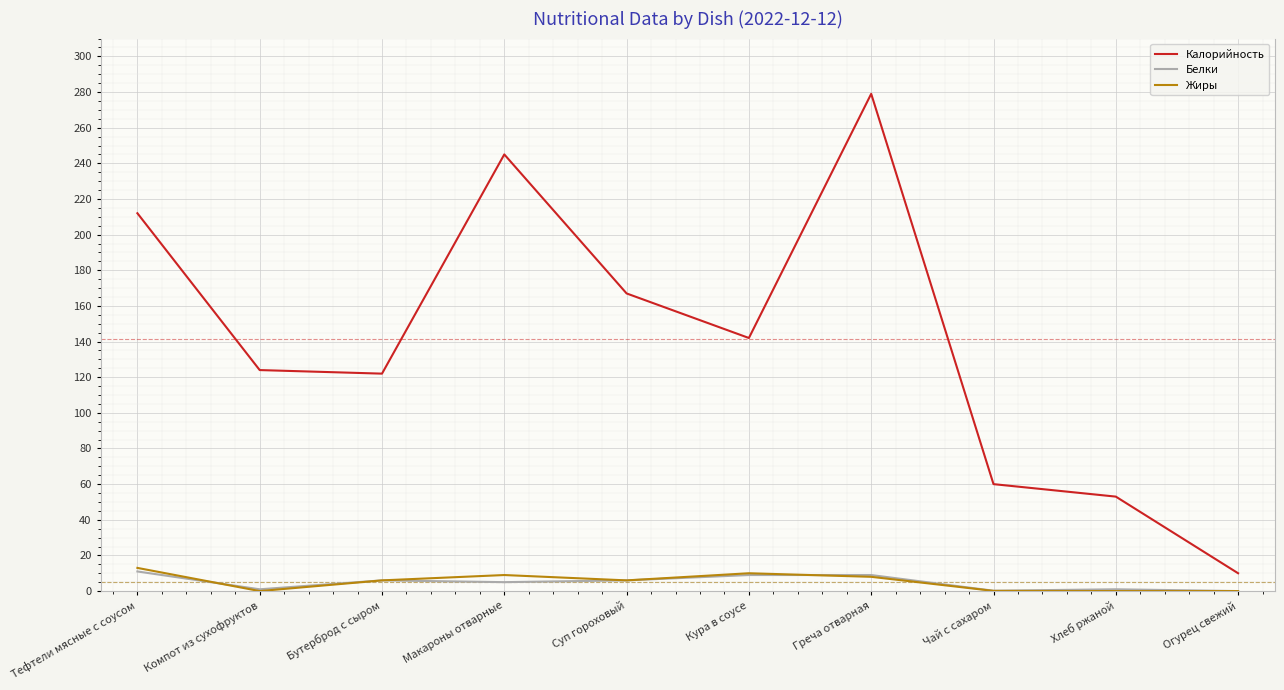

How many series are shown in this chart?

3